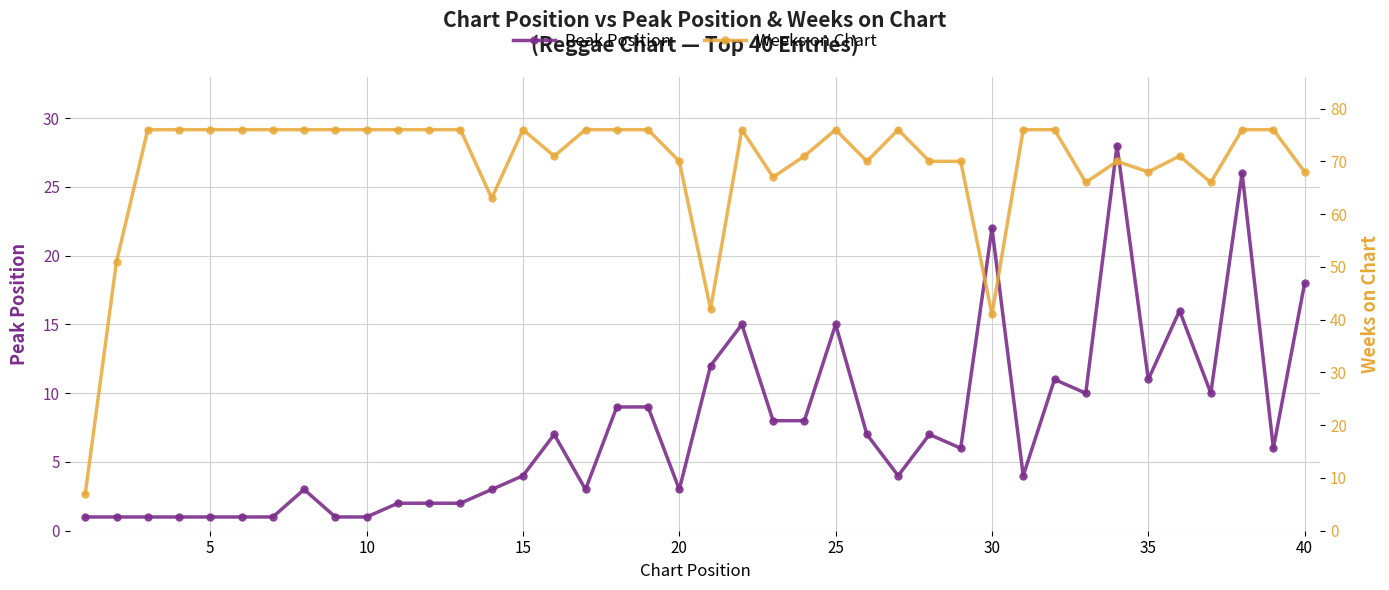

At 35, list the series in order from largest to smallest.

Weeks on Chart, Peak Position